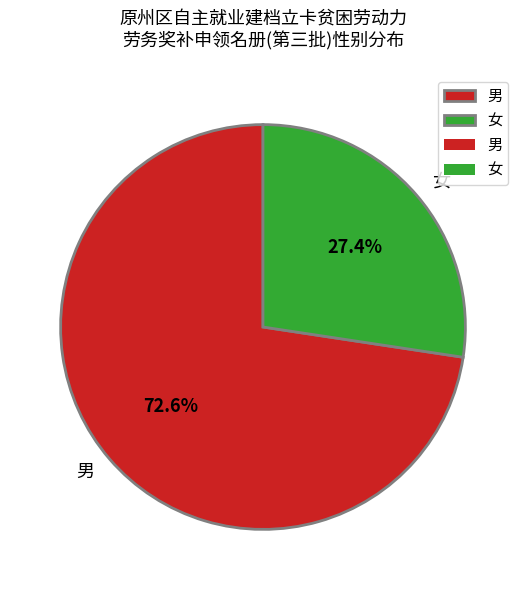

True or false: 女 accounts for 27% of the total.

True